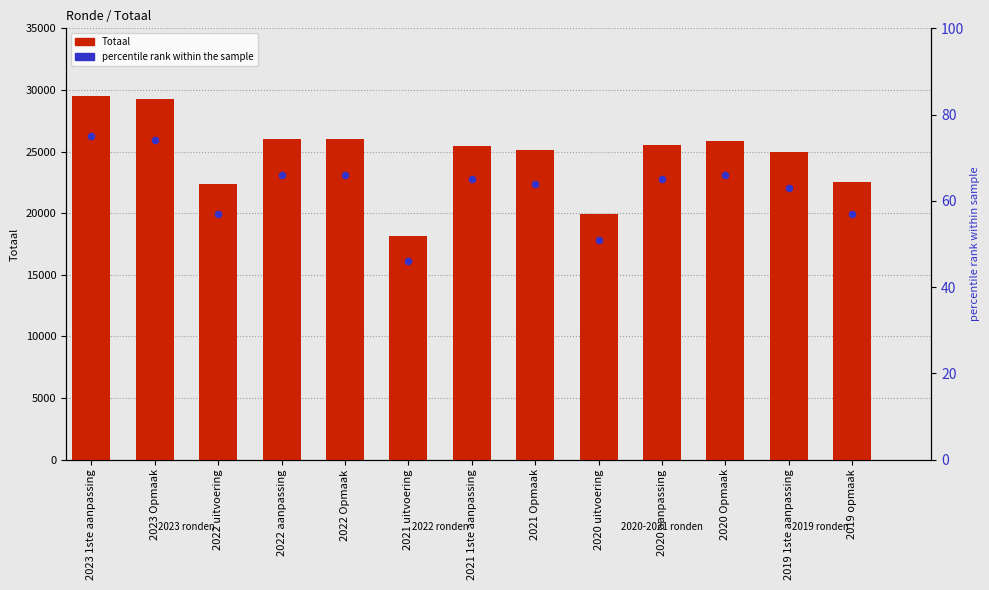

At how many categories does at least one series exceed 19610?

12